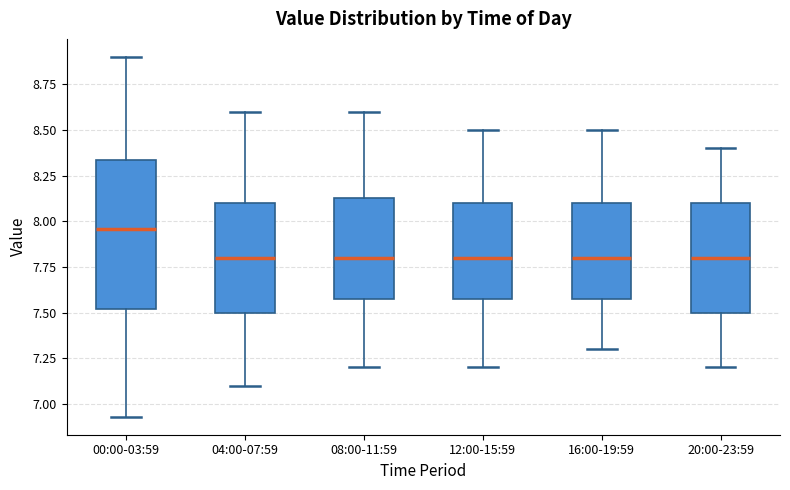

Comparing the boxes themselves (not the whiskers), which one is the tallest?

00:00-03:59